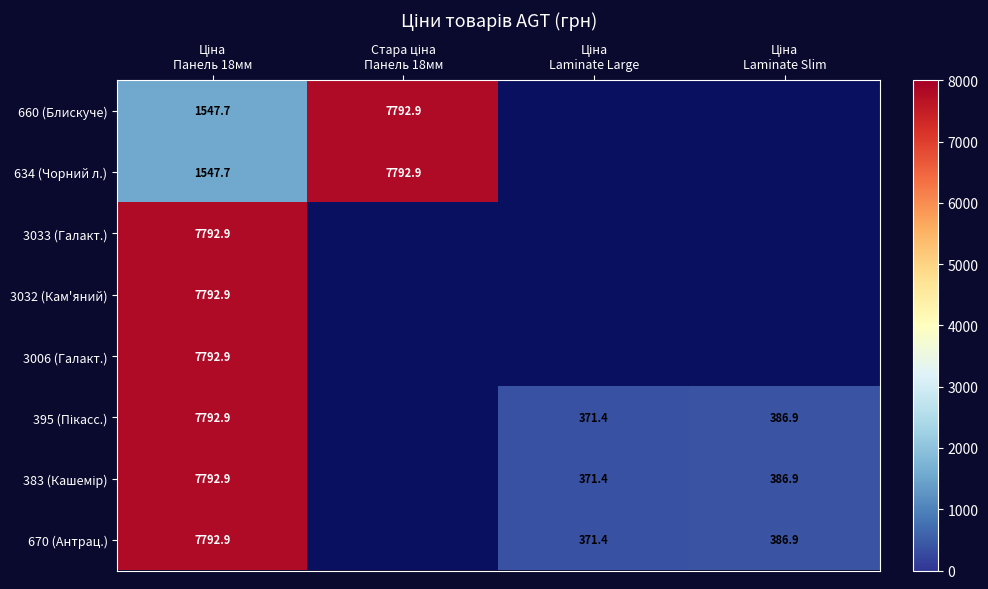

How many positive values does the 670 (Антрац.) series have?

3